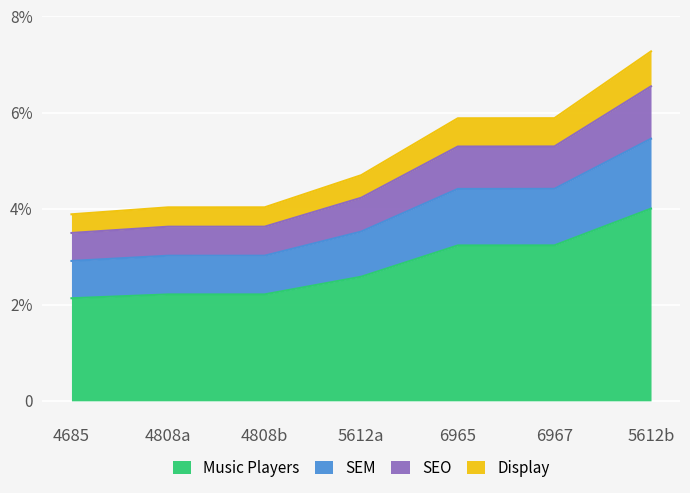

Which has a higher value, 5612a or 5612b?

5612b